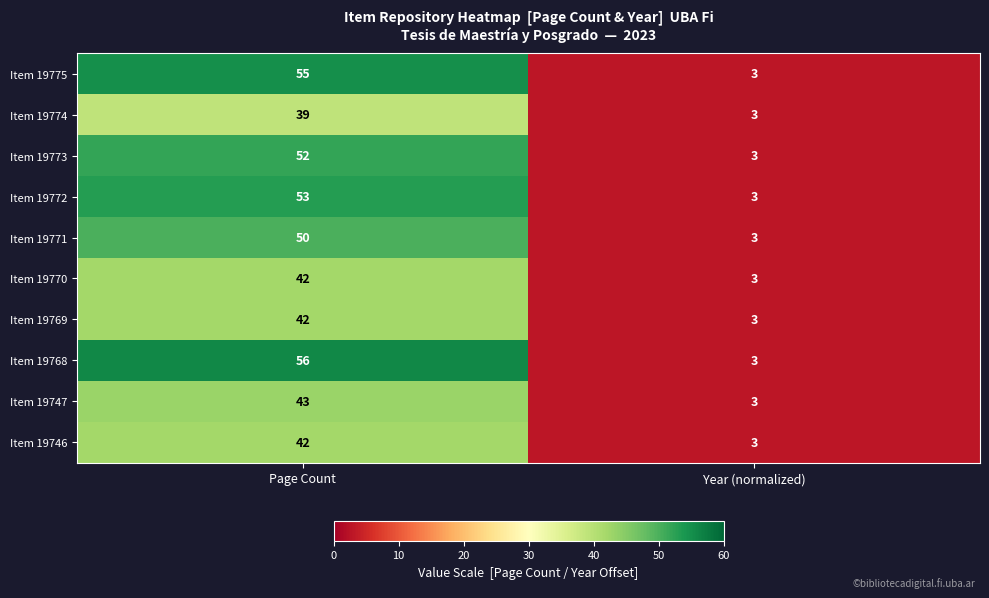

What is the maximum value shown in the chart?

56